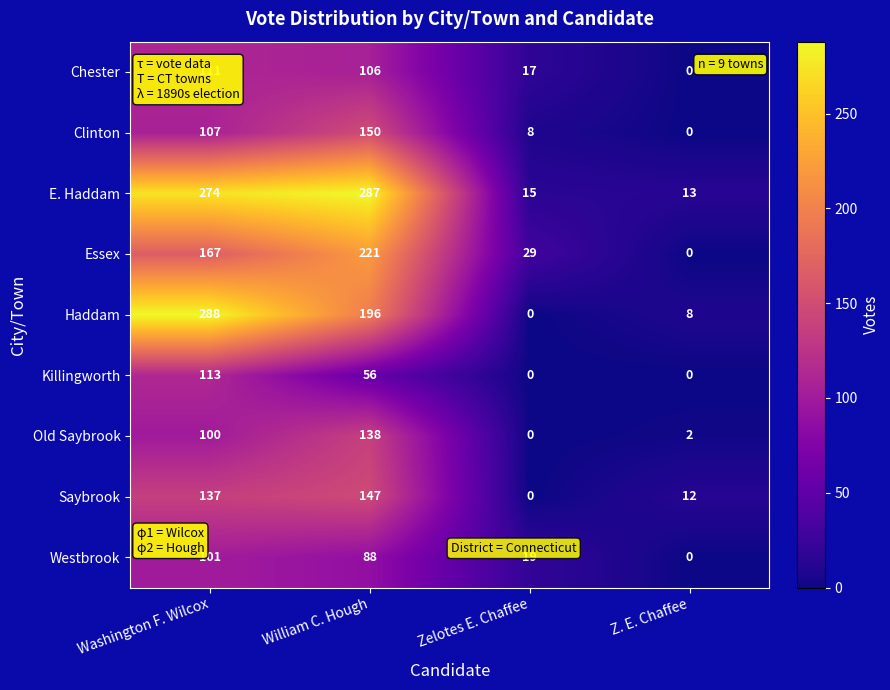

At how many categories does at least one series exceed 218?

2